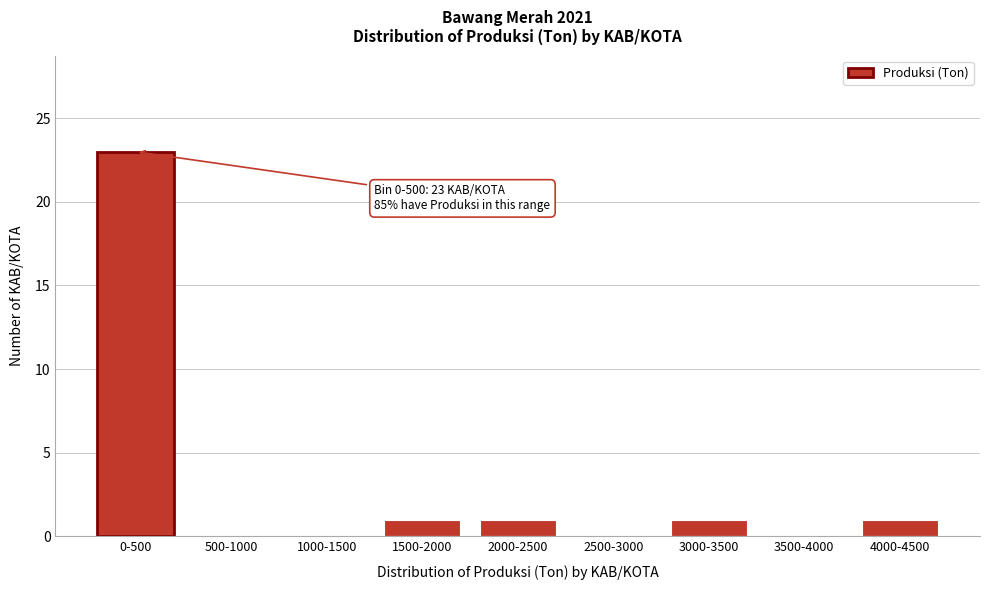

Reading left to right, transcribe all the data shown in this chart.

0-500=23	500-1000=0	1000-1500=0	1500-2000=1	2000-2500=1	2500-3000=0	3000-3500=1	3500-4000=0	4000-4500=1